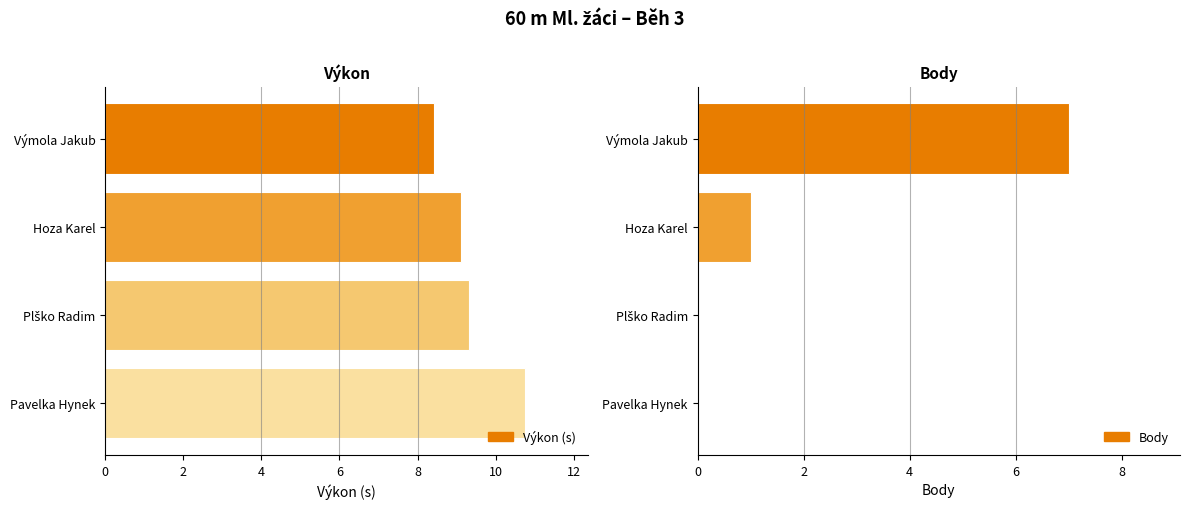

What is the highest value of the Výkon (s) series?

10.7